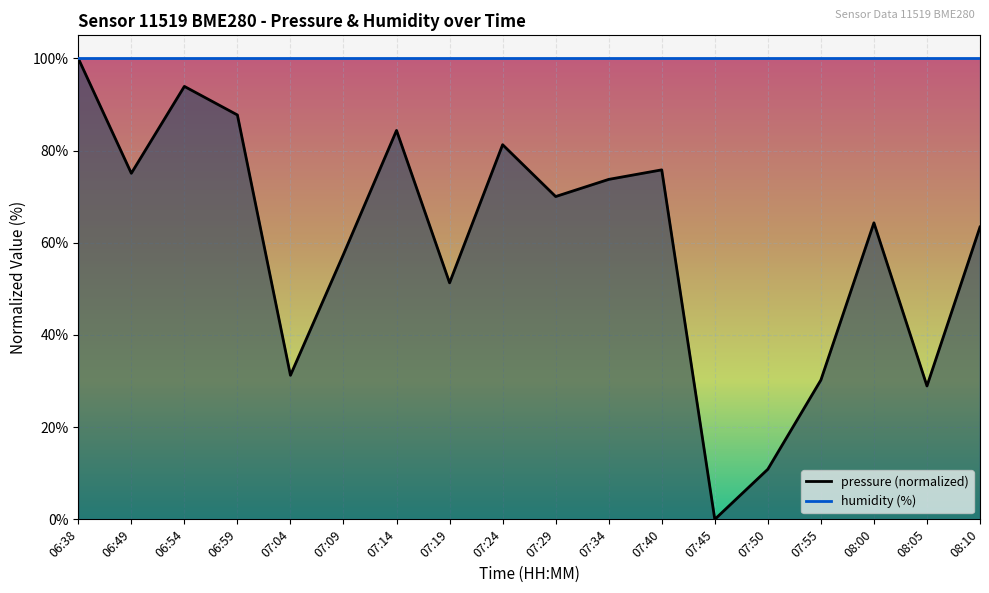

Rank the categories by value from lowest to highest.

07:45, 07:50, 08:05, 07:55, 07:04, 07:19, 07:09, 08:10, 08:00, 07:29, 07:34, 06:49, 07:40, 07:24, 07:14, 06:59, 06:54, 06:38